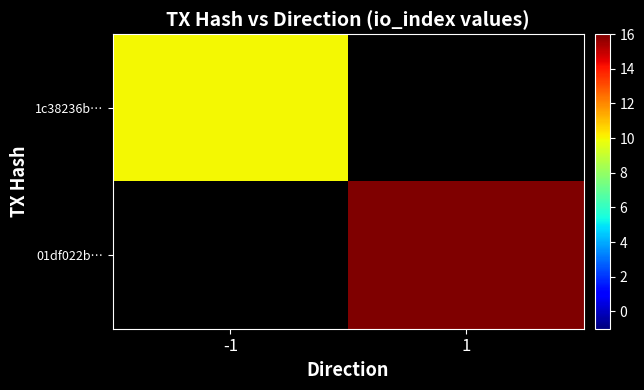

The value of 01df022b… at 1 is 8.4. True or false?

False